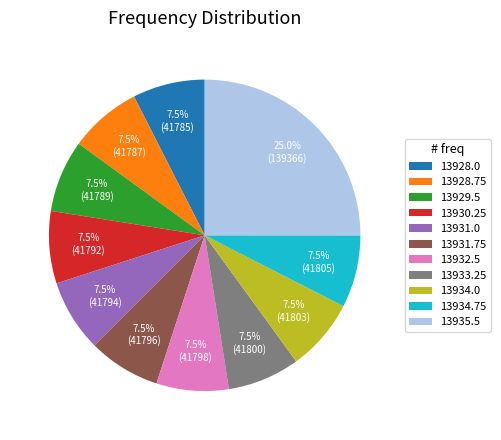

Approximately how many times larger is the value at 13934.0 compared to 13928.75?

1.0